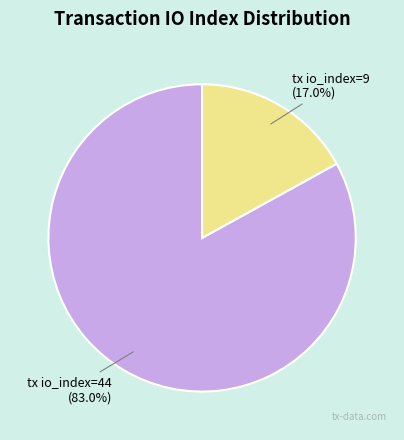

What is the majority slice?

tx io_index=44